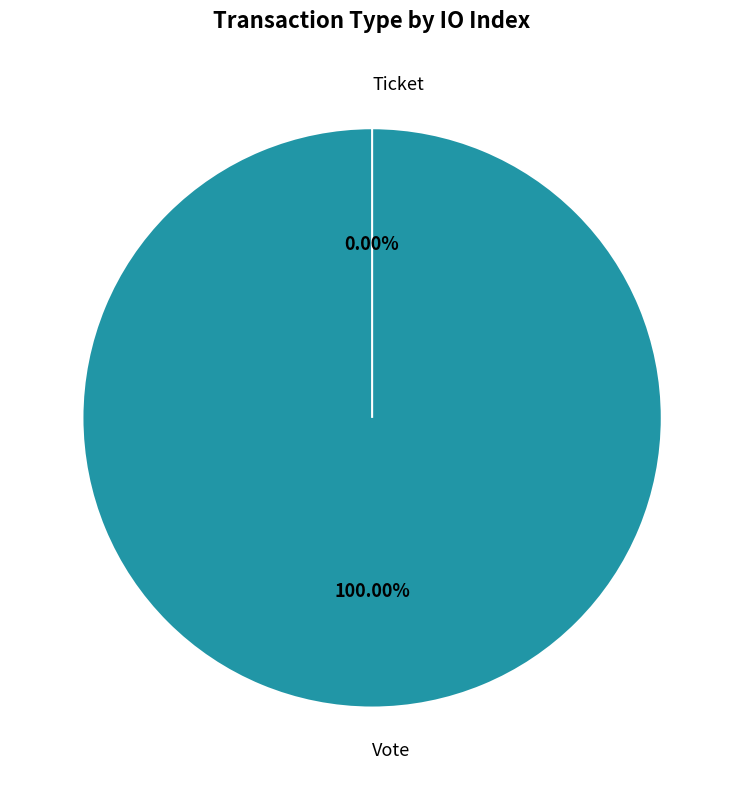

The Ticket slice represents 9% of the pie. True or false?

False